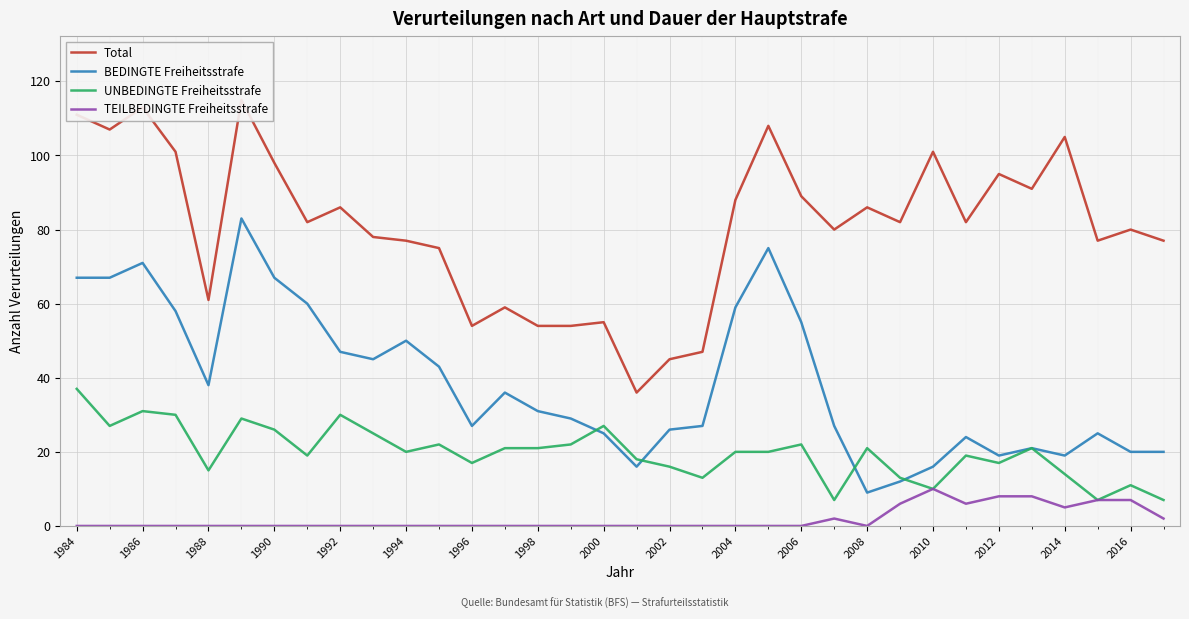

Is it true that TEILBEDINGTE Freiheitsstrafe equals -6 at 2004?

False